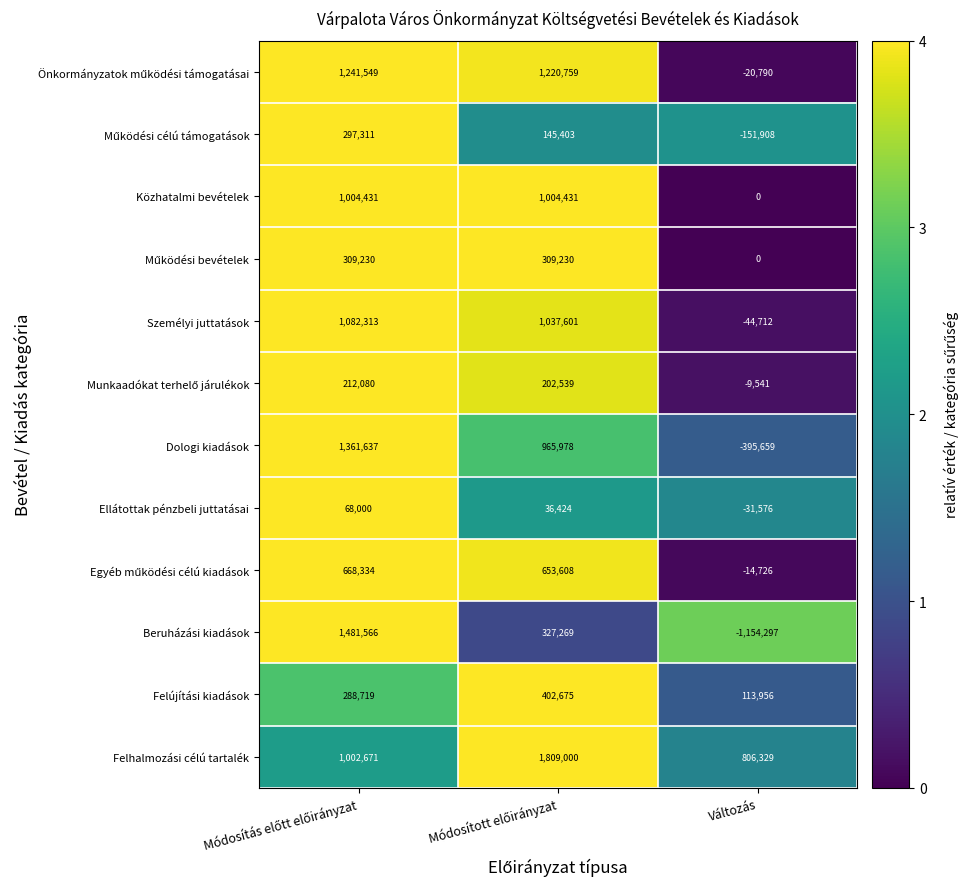

What is the sum of all Beruházási kiadások values?

654538